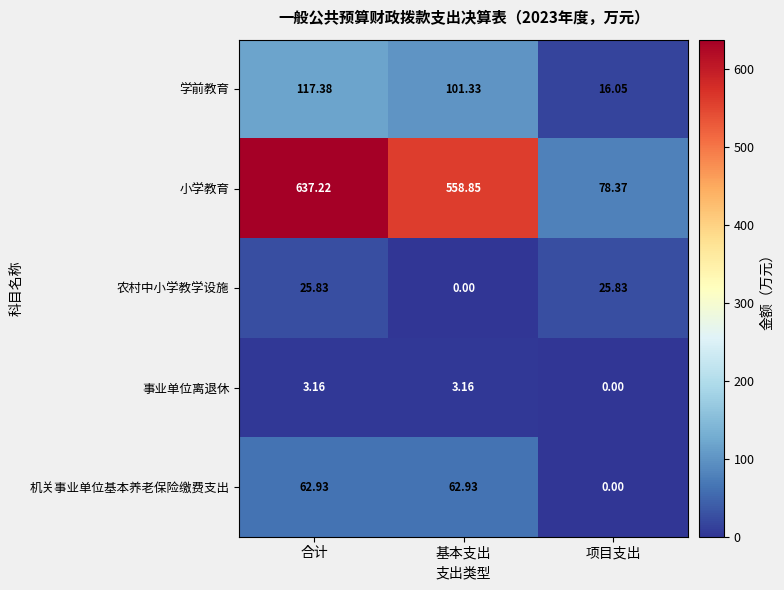

Is the value of 事业单位离退休 at 合计 greater than the value of 机关事业单位基本养老保险缴费支出 at 基本支出?

No